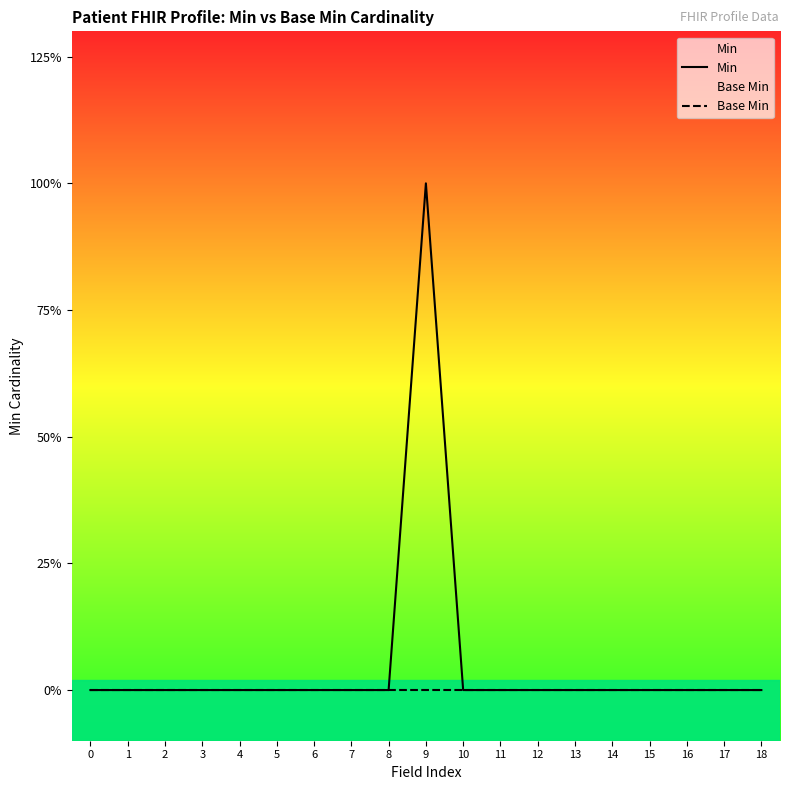

Is the value of Base Min at 12 greater than the value of Min at 9?

No